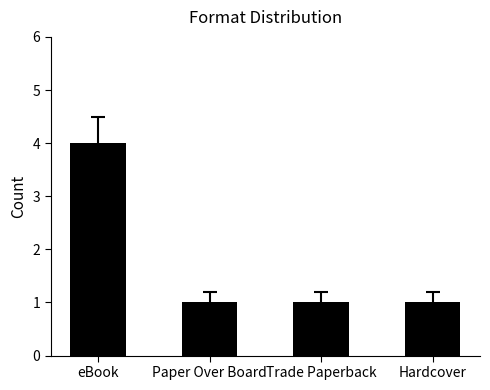

What is the approximate value at Trade Paperback?

1